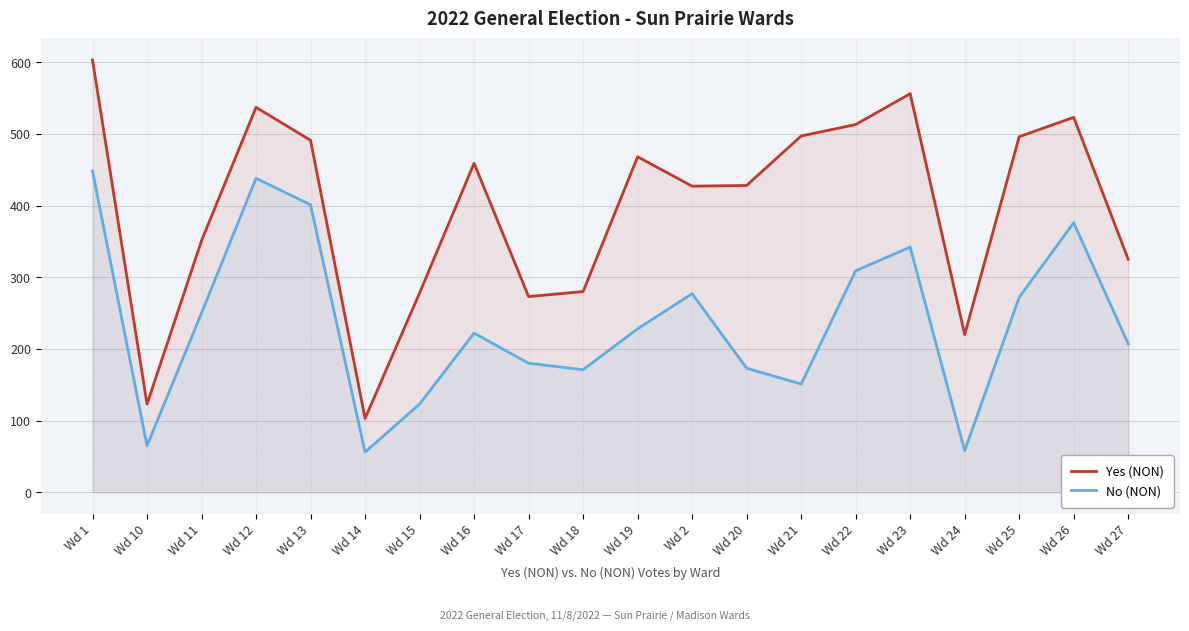

What is the difference between the No (NON) values at Wd 15 and Wd 24?

65